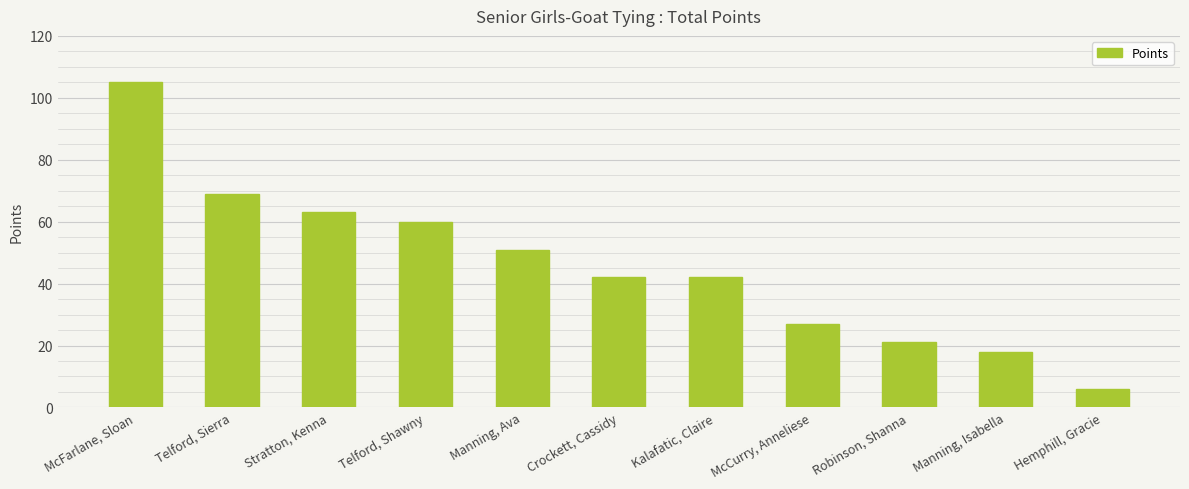

Which has a higher value, Kalafatic, Claire or Manning, Ava?

Manning, Ava